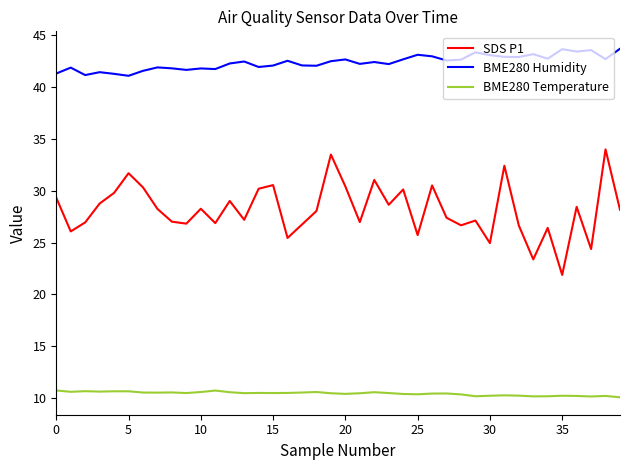

What is the sum of all BME280 Humidity values?

1695.8